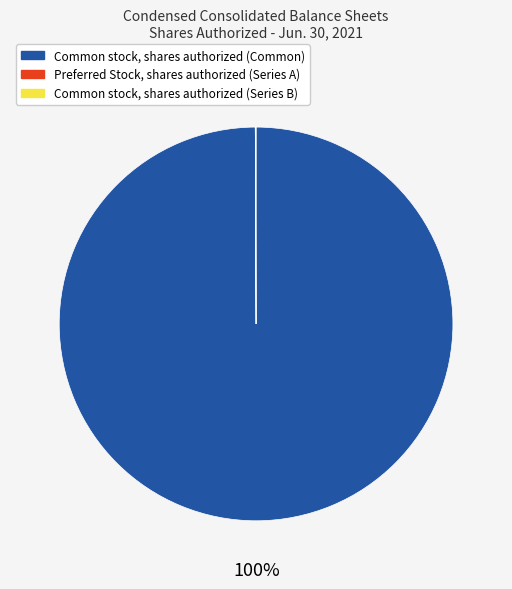

To the nearest percent, what is the difference between the largest and smallest slice percentages?

100%